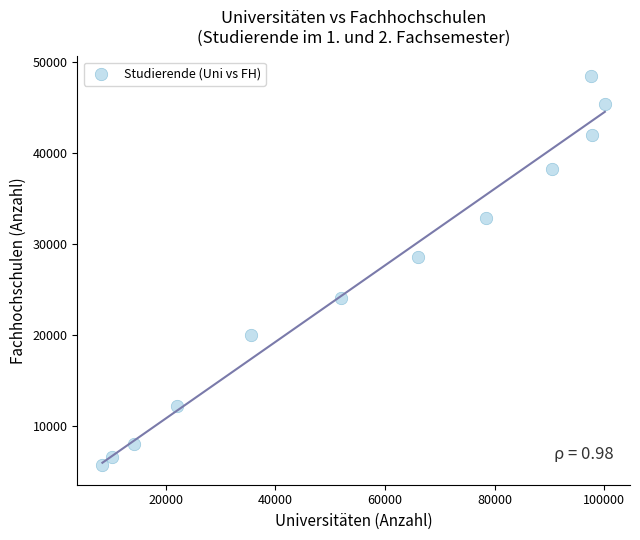

What is the average X value?

56090